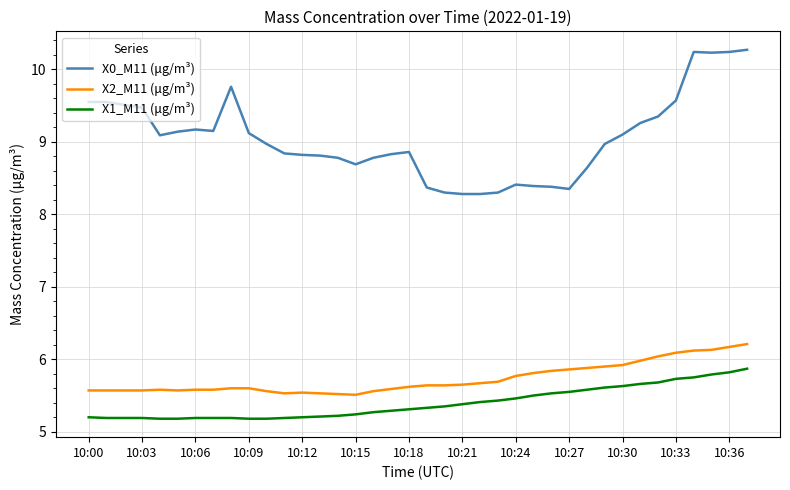

Which series has the largest range (max minus min)?

X0_M11 (μg/m³)